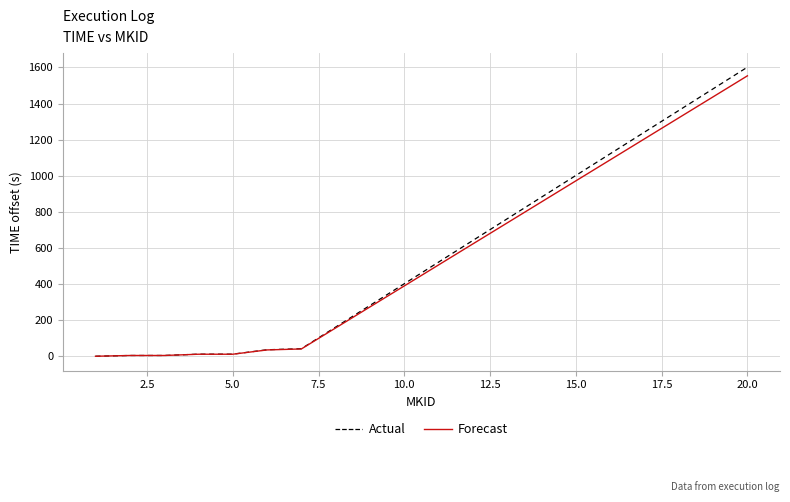

What is the greatest value displayed?

1601.6